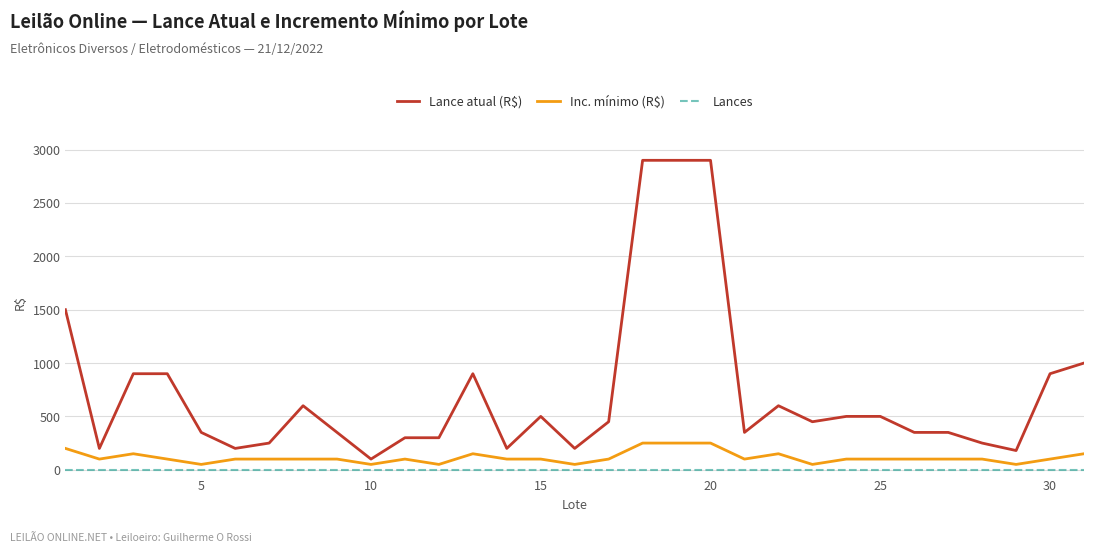

What is the difference between the maximum and minimum values in the Inc. mínimo (R$) series?

200